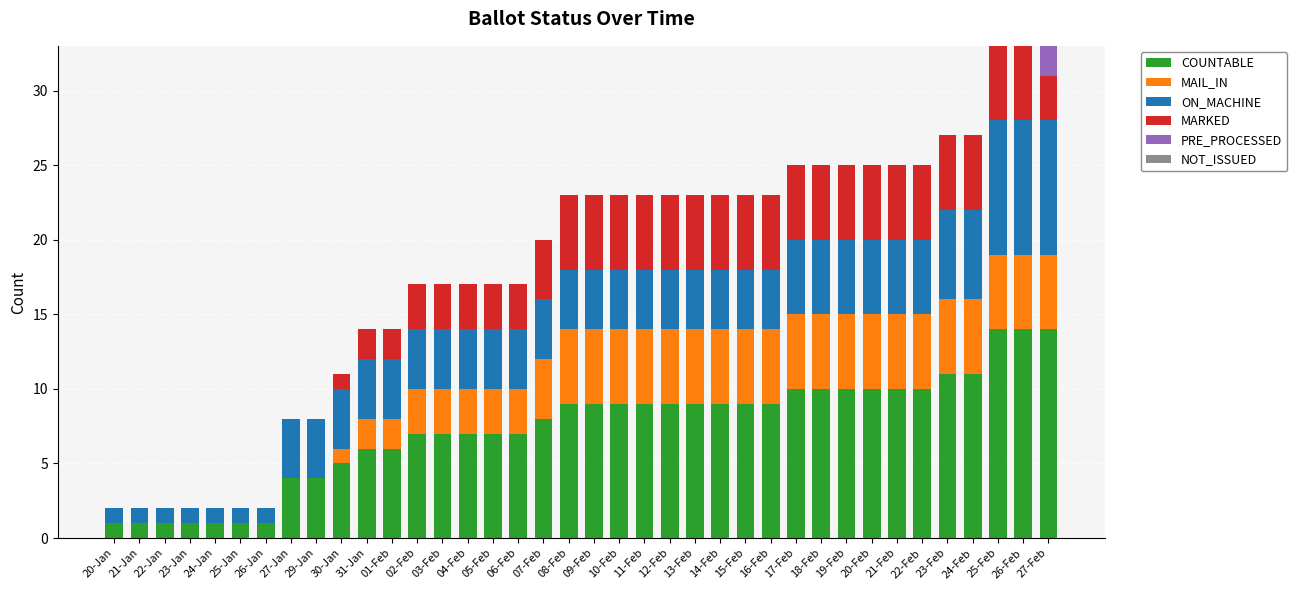

What is the highest value of the COUNTABLE series?

14